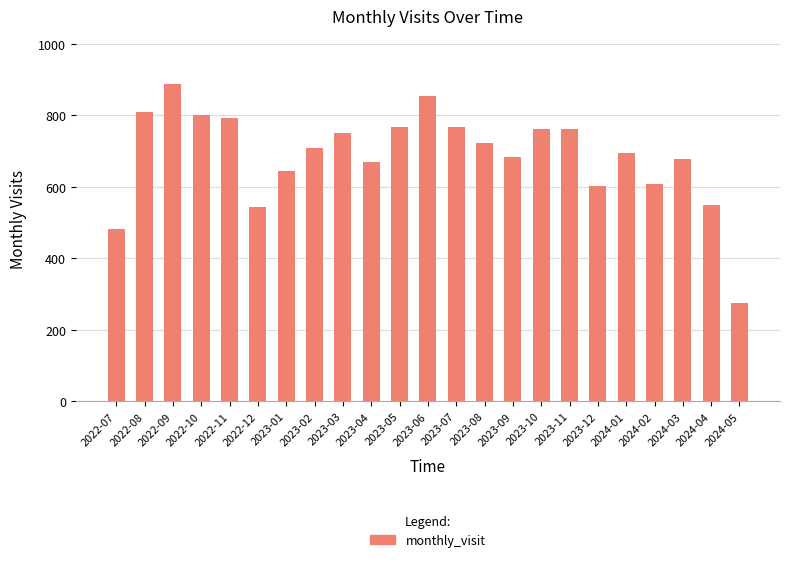

True or false: the data shows 1155 at 2023-06.

False